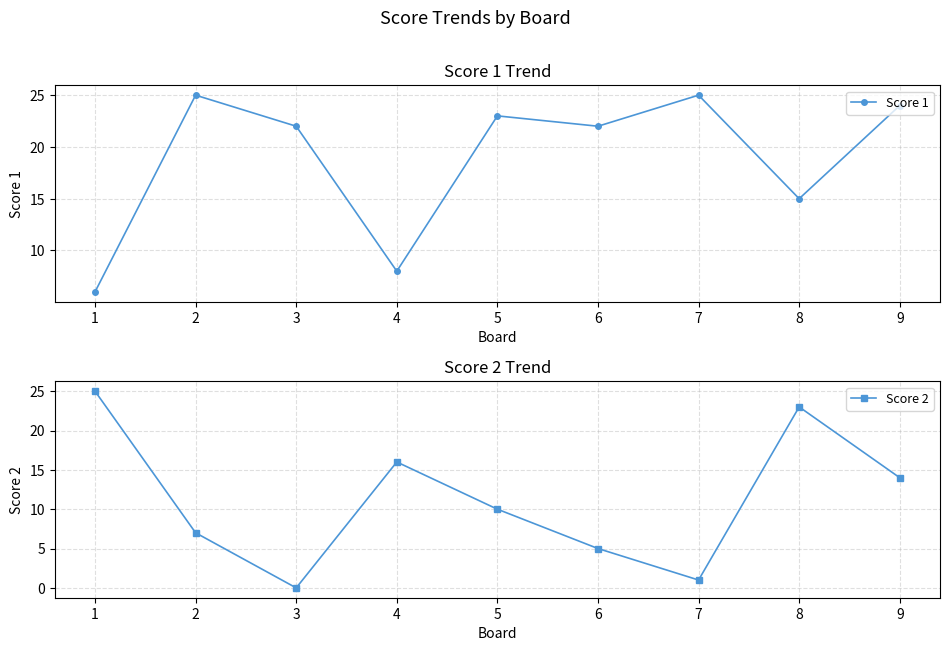

The Score 1 series shows 15 at 8. True or false?

True